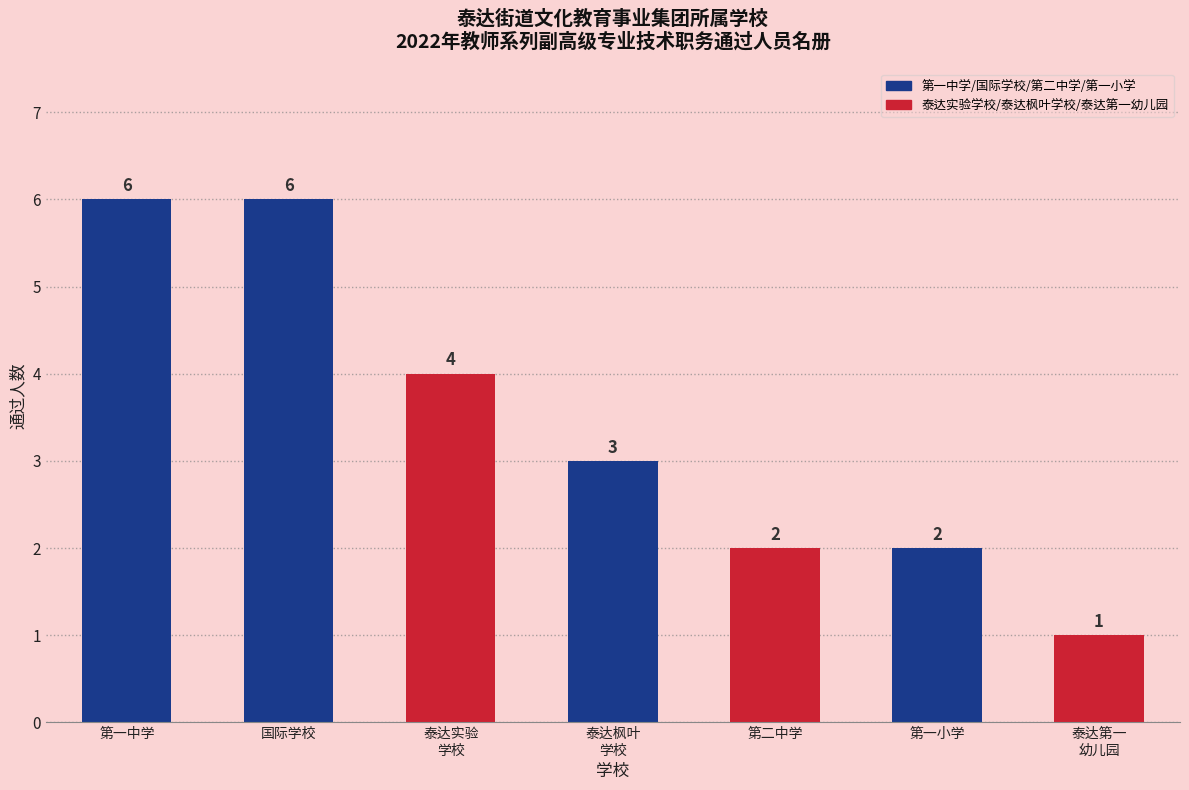

Reading left to right, what are all the values shown in this chart?

第一中学=6	国际学校=6	泰达实验
学校=4	泰达枫叶
学校=3	第二中学=2	第一小学=2	泰达第一
幼儿园=1